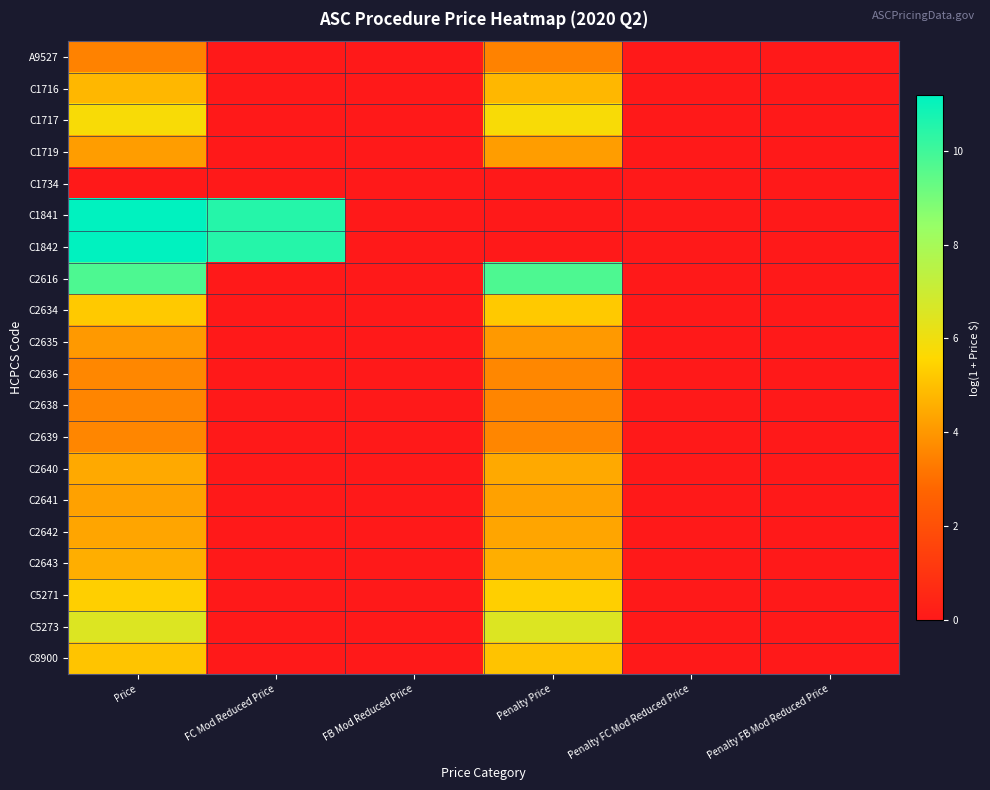

Between Penalty Price and Penalty FC Mod Reduced Price, which is larger?

Penalty Price